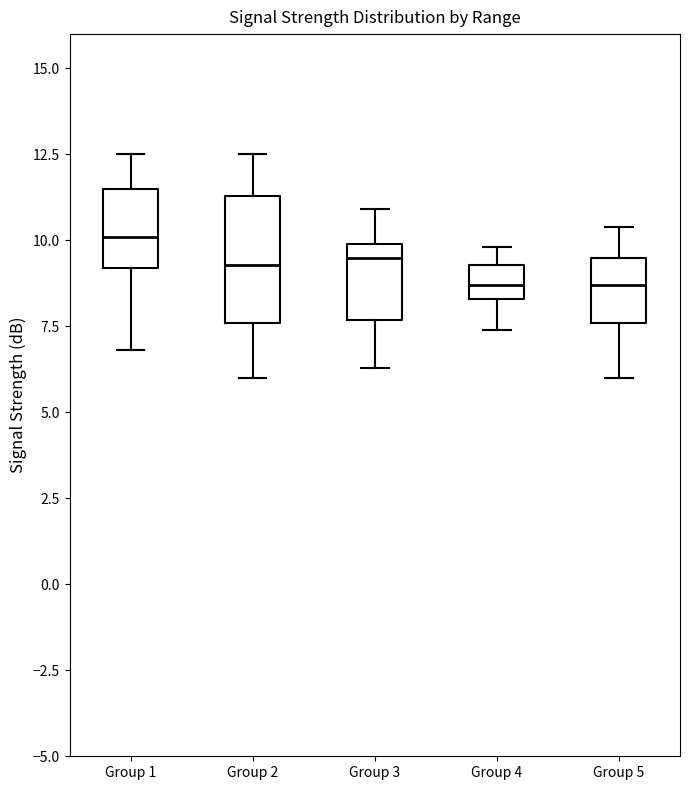

Reading left to right, transcribe this box plot: for each box, give where its median line is, the range the box spans, and where its two whiskers end, as read against the y-axis. The values are not printed on the chart, so give them approximately, as read against the axis.

Group 1: median 10.0, box 9.0 to 11.5, whiskers 7.0 to 12.5
Group 2: median 9.5, box 7.5 to 11.5, whiskers 6.0 to 12.5
Group 3: median 9.5, box 7.5 to 10.0, whiskers 6.5 to 11.0
Group 4: median 8.5 (inside the box), box 8.5 to 9.5, whiskers 7.5 to 10.0
Group 5: median 8.5, box 7.5 to 9.5, whiskers 6.0 to 10.5